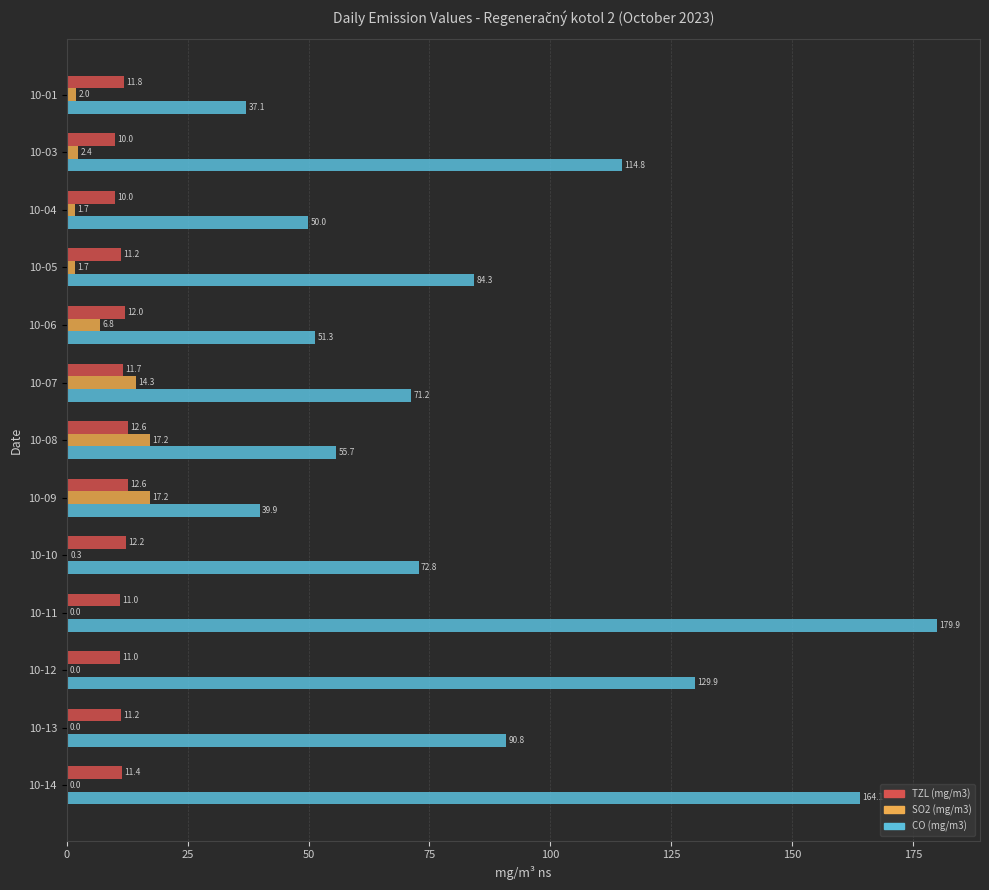

Which category has the highest value across all series?

10-11